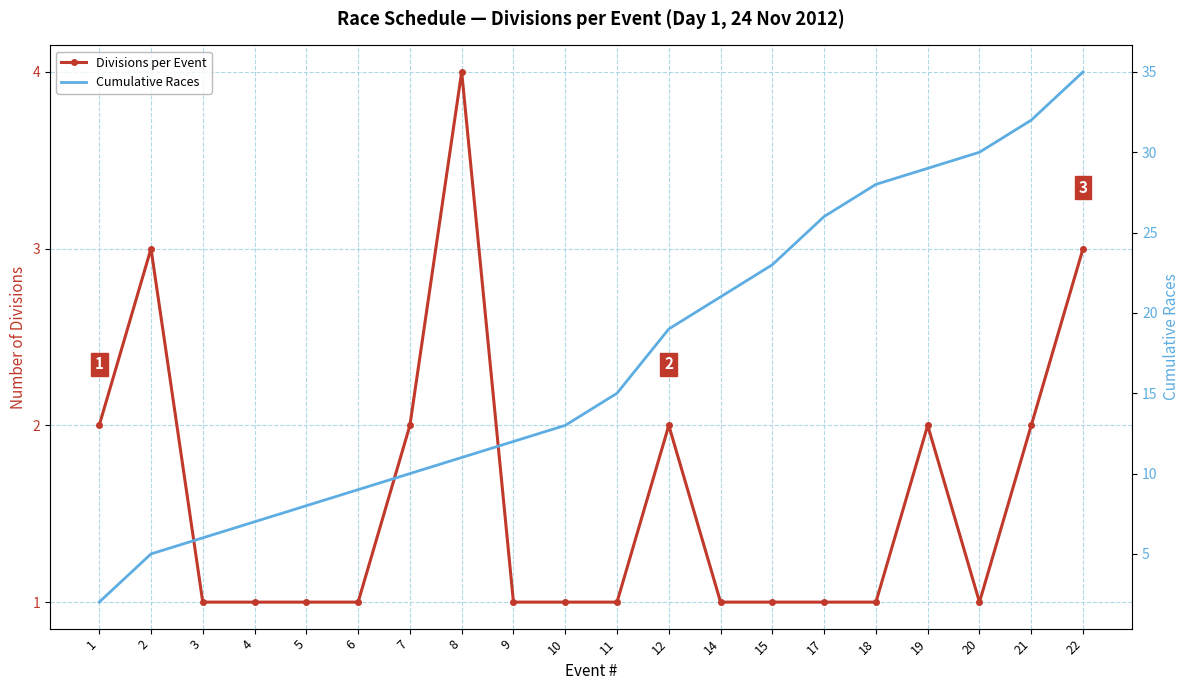

What is the difference between the second highest and second lowest values in the Divisions per Event series?

2